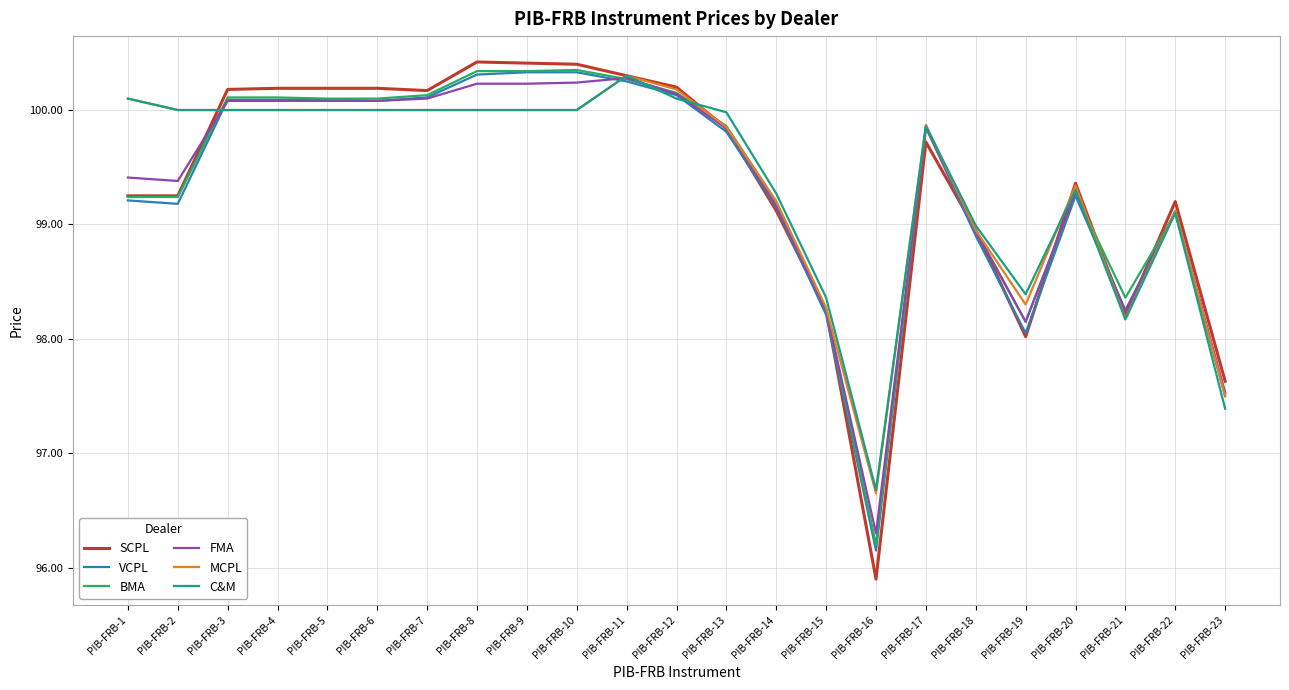

What is the spread (max minus min) of values at PIB-FRB-10?

0.4